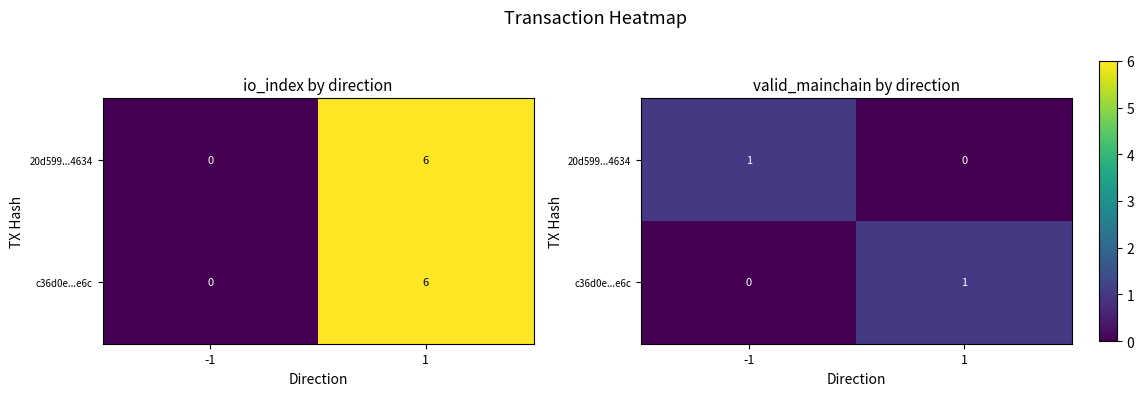

Between -1 and 1, which series saw the biggest shift?

20d599...4634